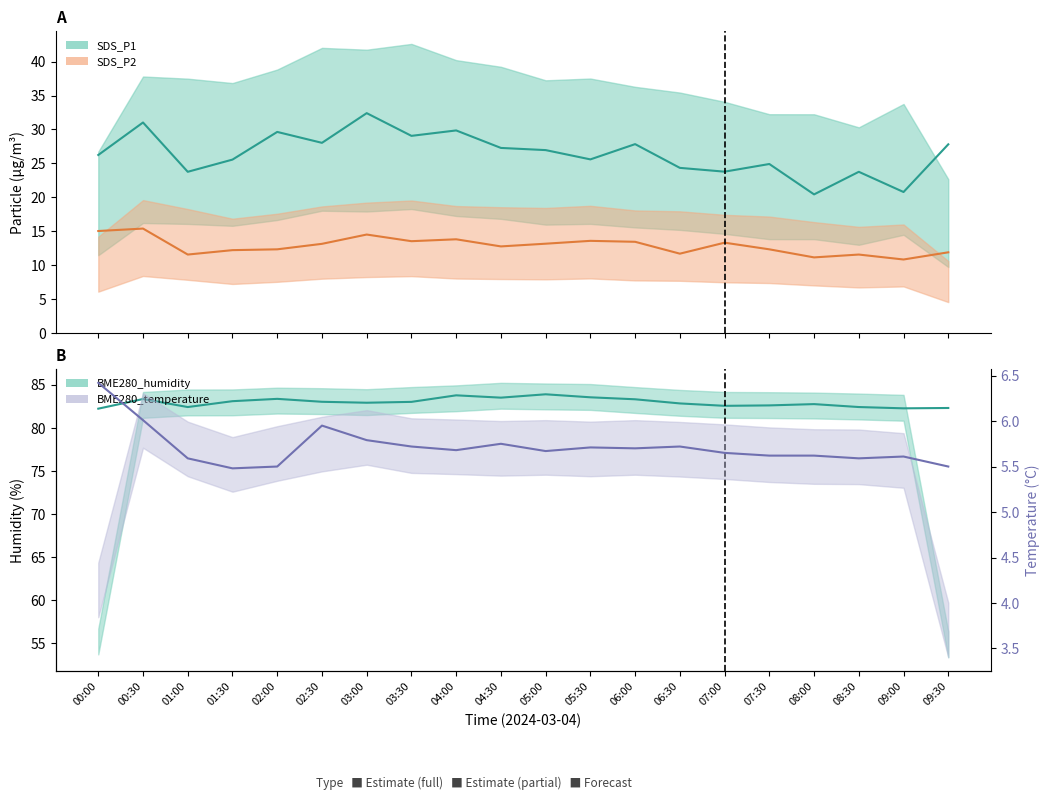

True or false: SDS_P2 and BME280_temperature cross at least once.

False